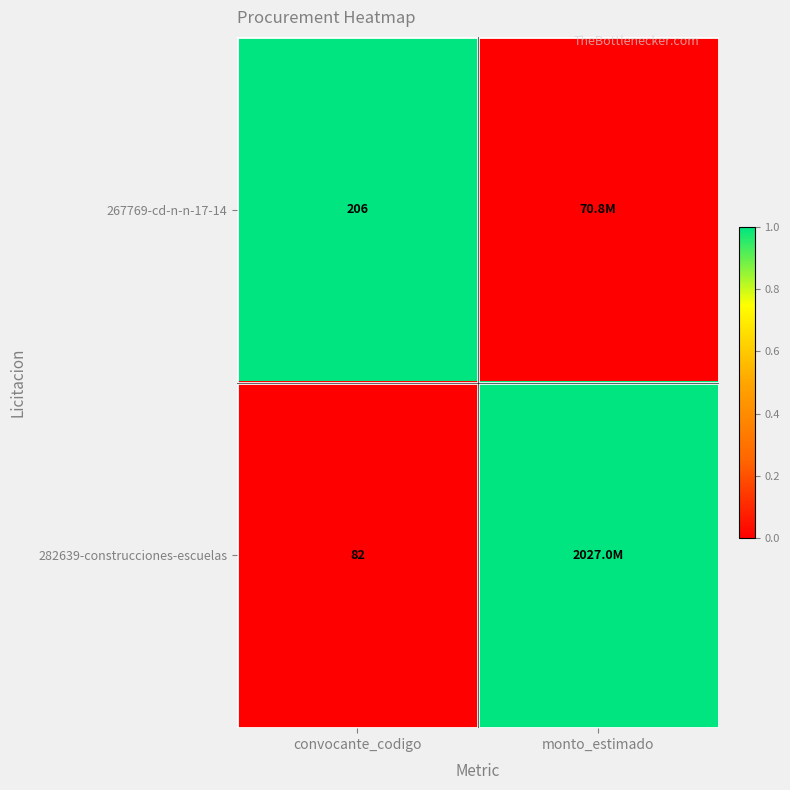

True or false: 282639-construcciones-escuelas has a value of 127 at convocante_codigo.

False